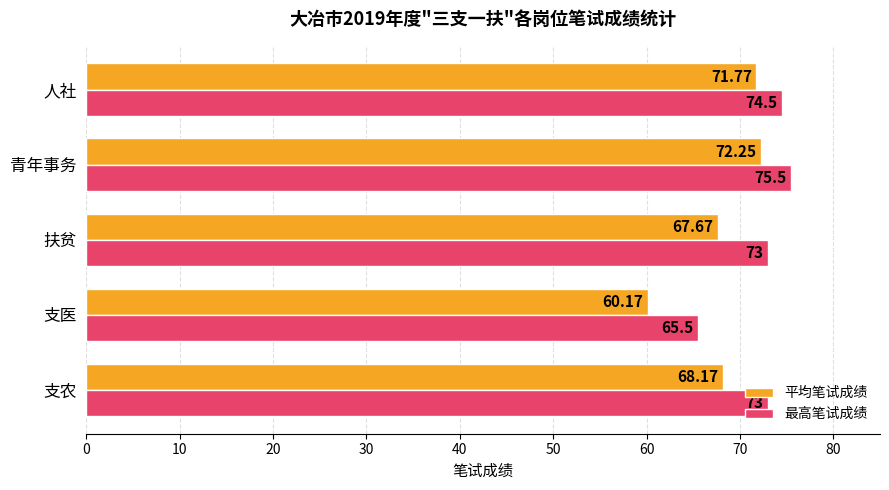

What are all the series names shown in the legend?

平均笔试成绩, 最高笔试成绩